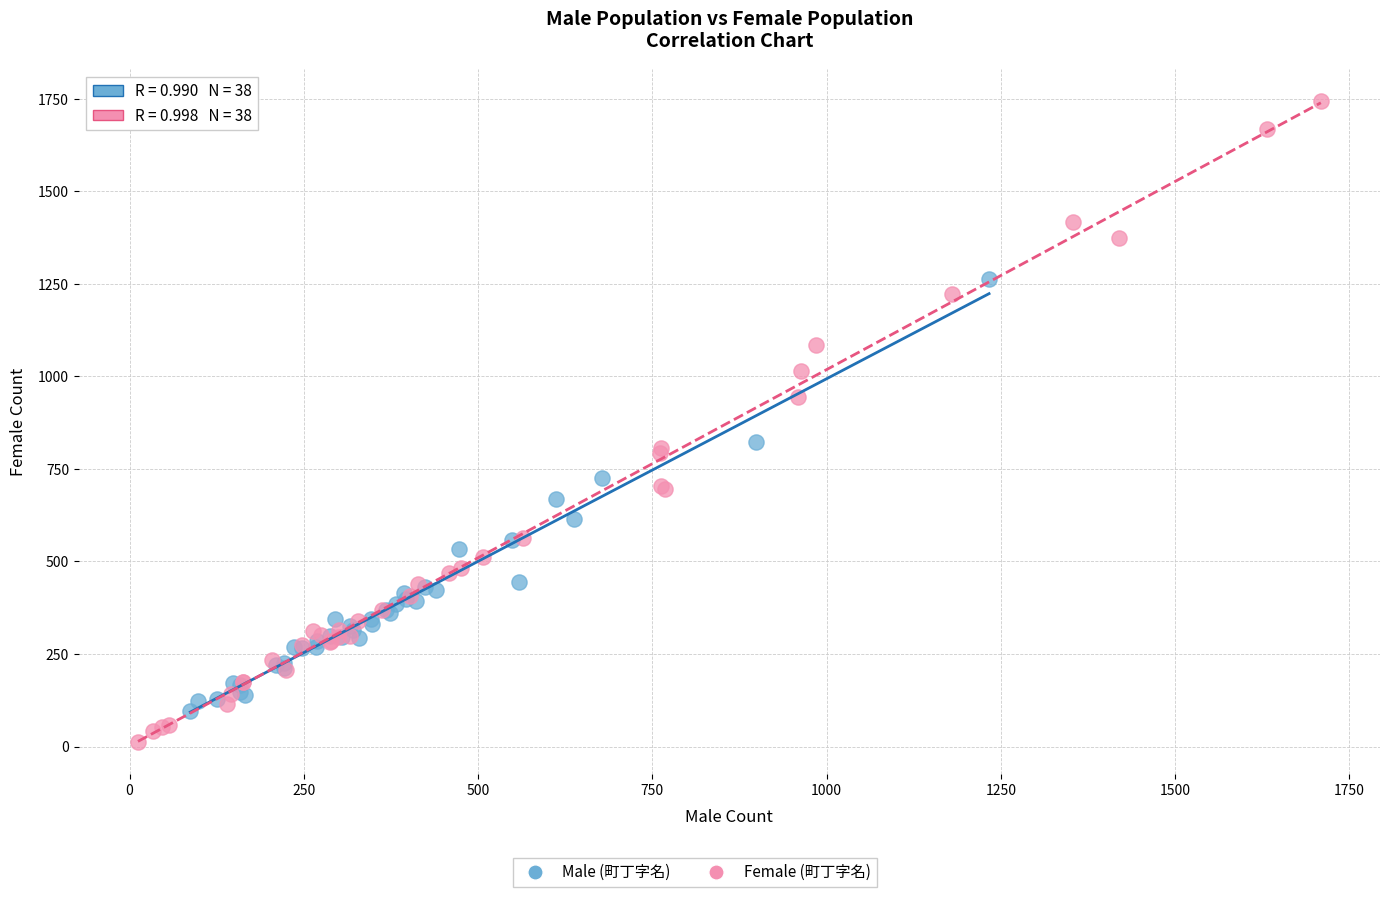

Which series has the widest spread of Y values?

Female (町丁字名)